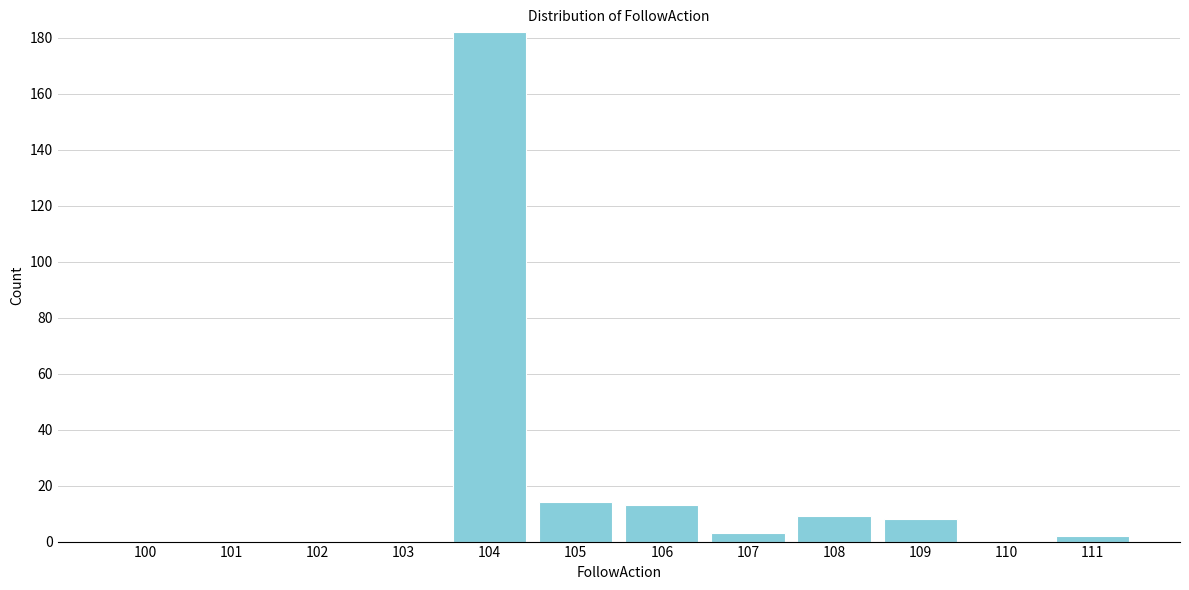

Reading left to right, what are all the values shown in this chart?

100=0	101=0	102=0	103=0	104=182	105=14	106=13	107=3	108=9	109=8	110=0	111=2